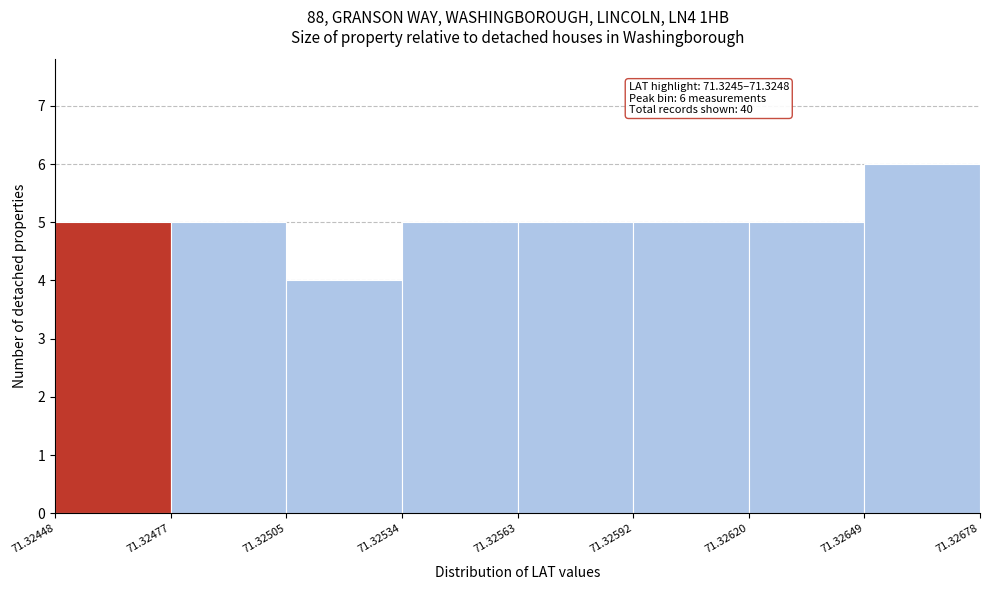

Over which range of the x-axis is the bar tallest?

71.32649 to 71.32678